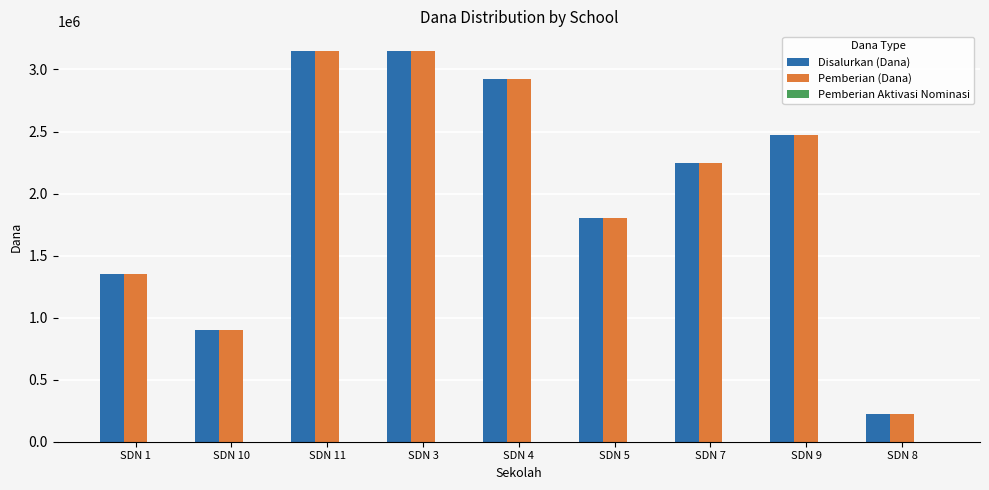

How many bars are there in each group?

2